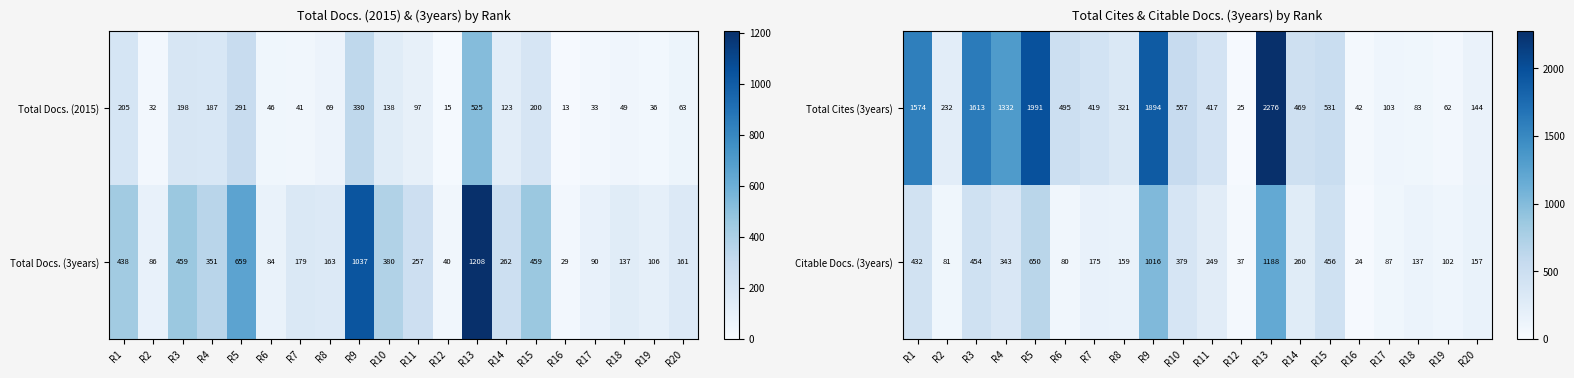

Read the Citable Docs. (3years) value at R17, to the nearest 50.

100